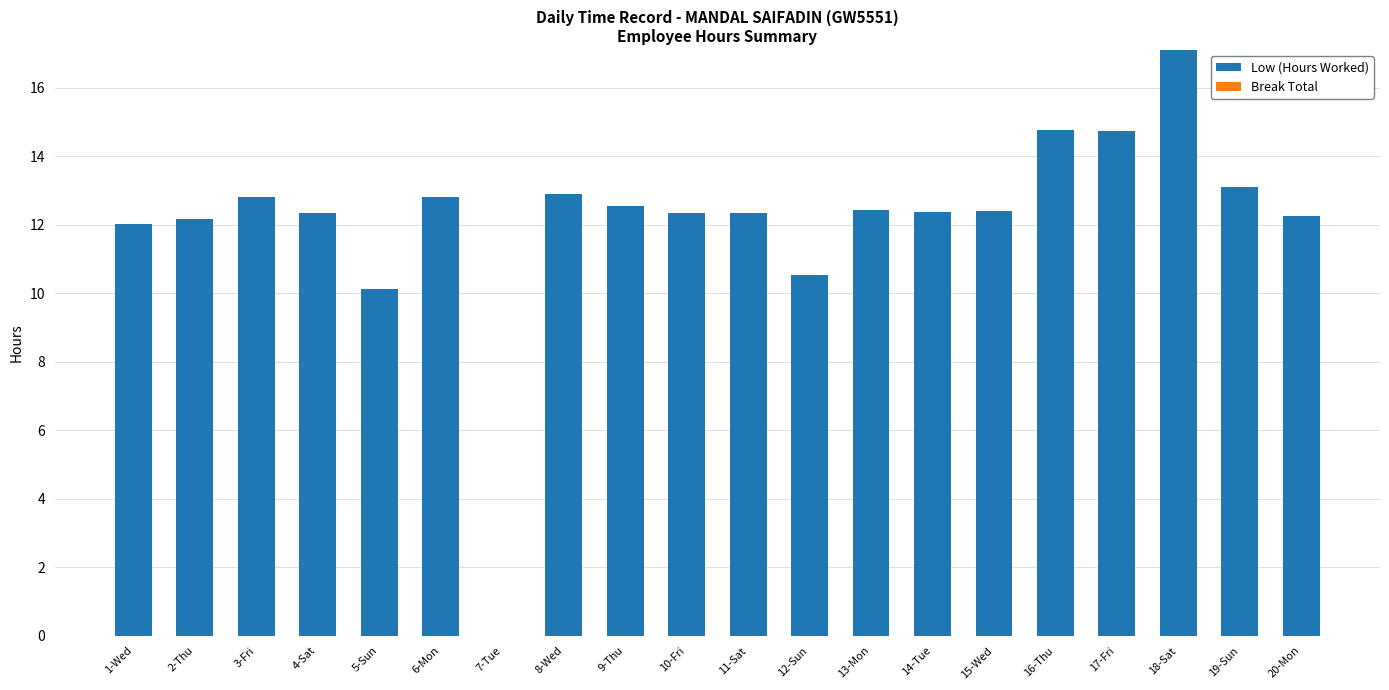

Is it true that the value at 6-Mon is 12.8?

True